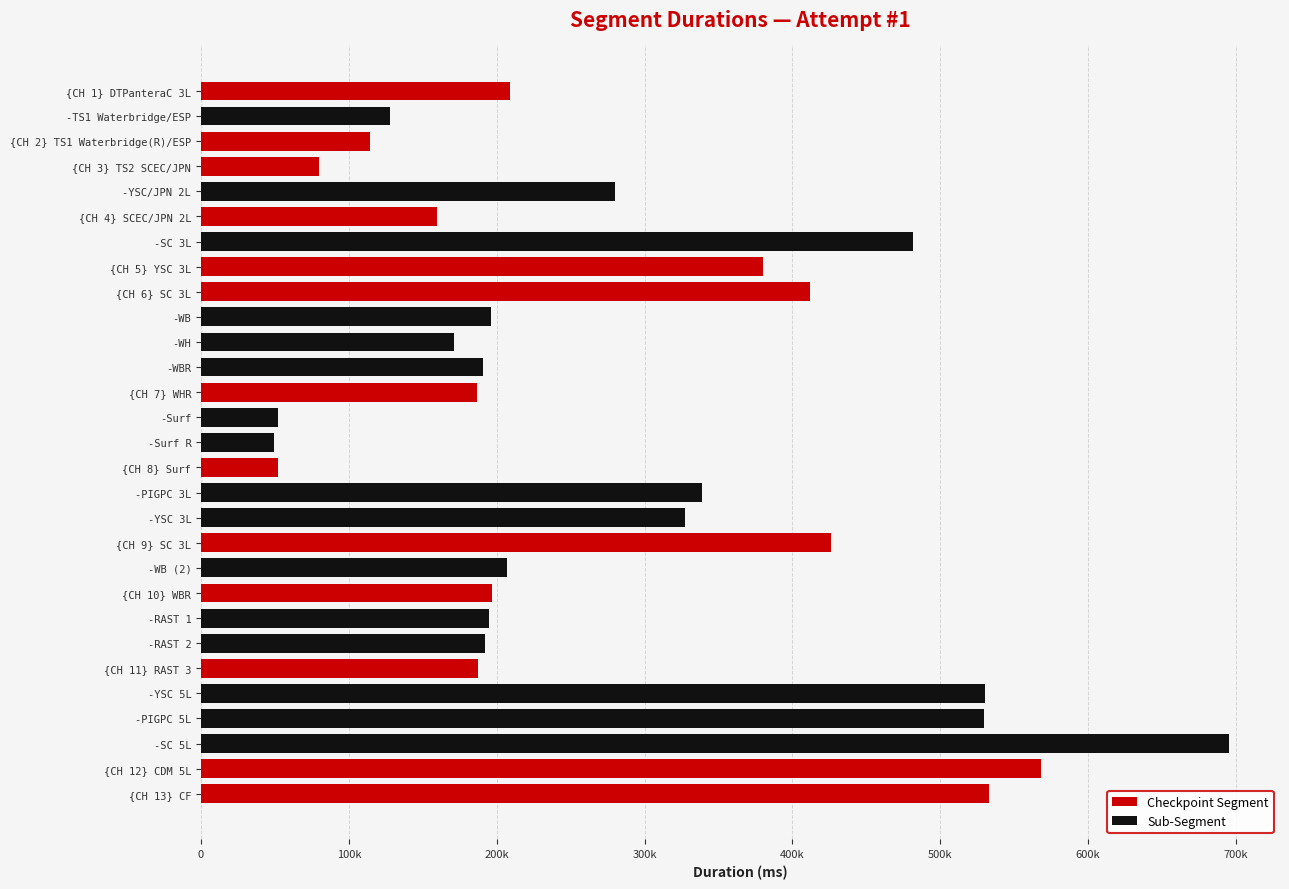

Rank the series at {CH 3} TS2 SCEC/JPN from lowest to highest value.

Sub-Segment, Checkpoint Segment